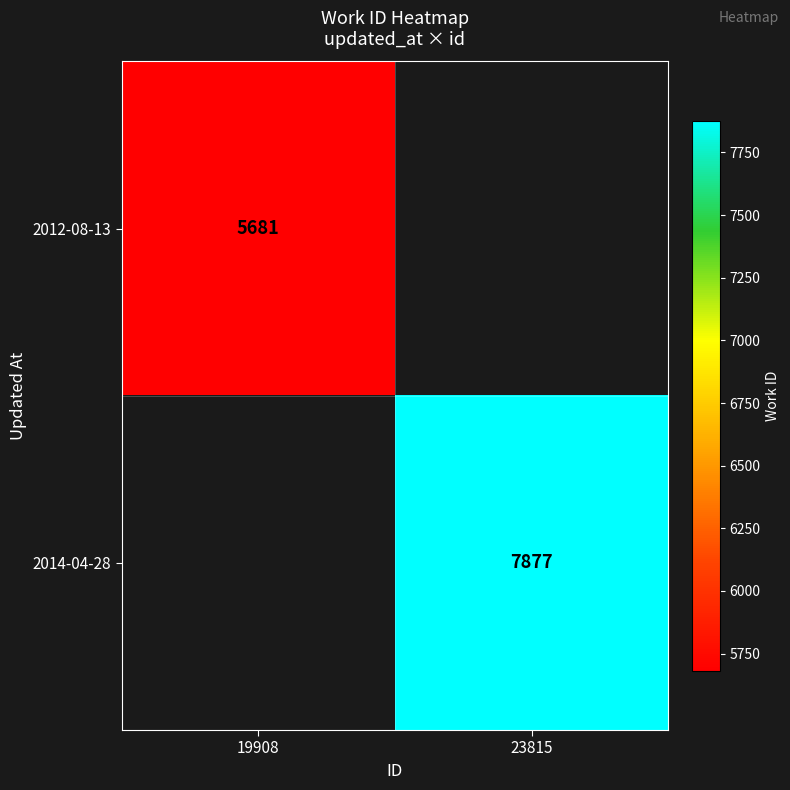

The 2014-04-28 series shows 4102 at 23815. True or false?

False